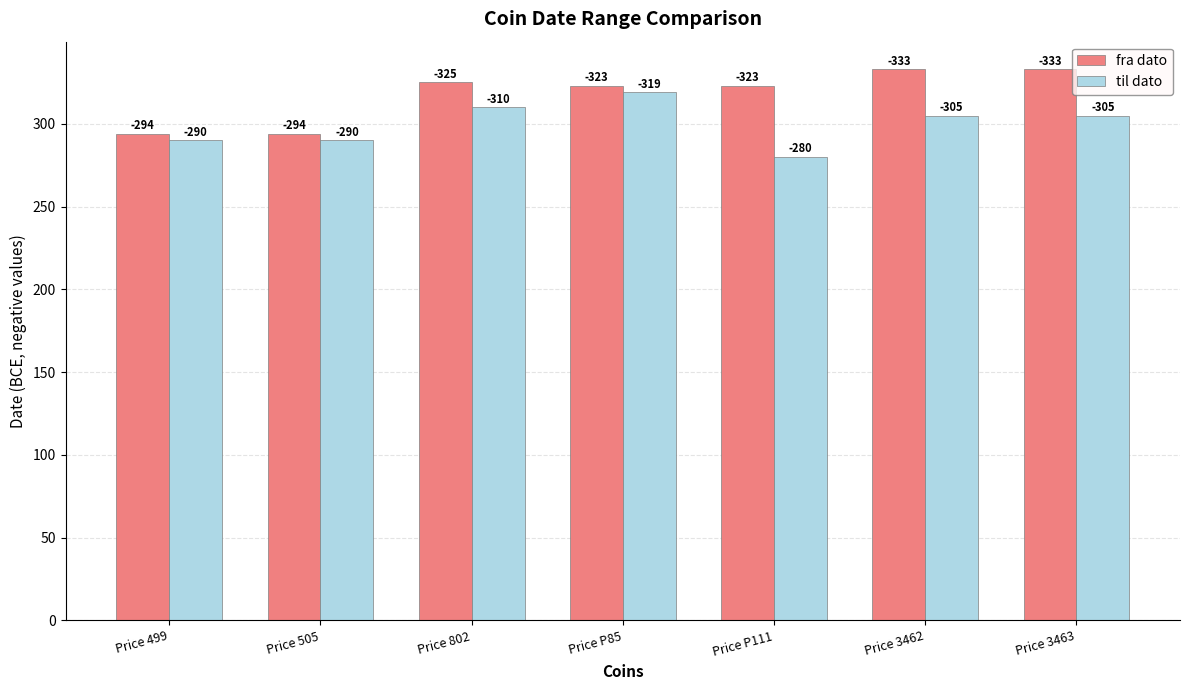

Reading right to left, transcribe all the data shown in this chart.

fra dato: 333	333	323	323	325	294	294
til dato: 305	305	280	319	310	290	290